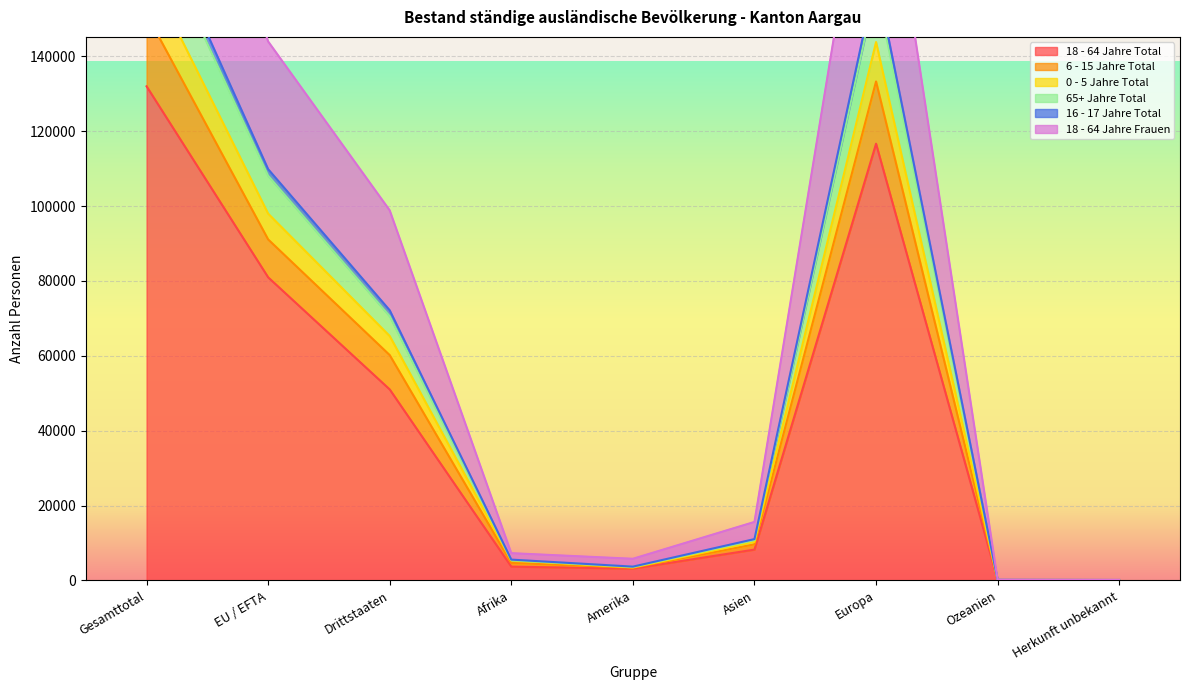

Which label corresponds to the smallest value in the chart?

Herkunft unbekannt